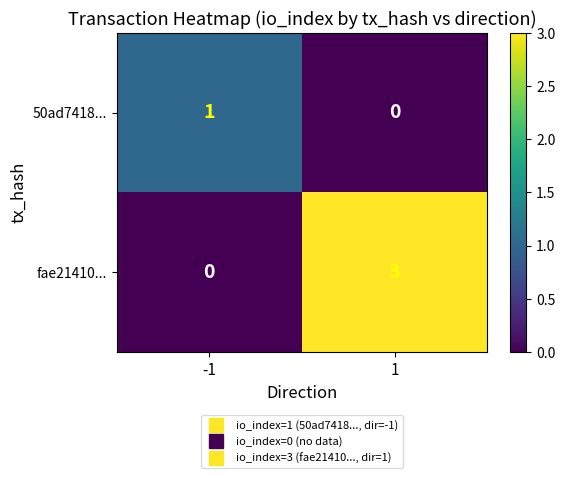

What is the sum of all fae21410... values?

3